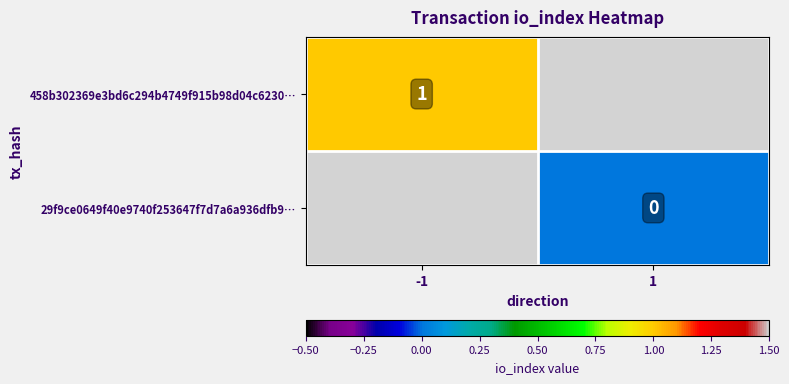

At how many categories does at least one series exceed 0?

1